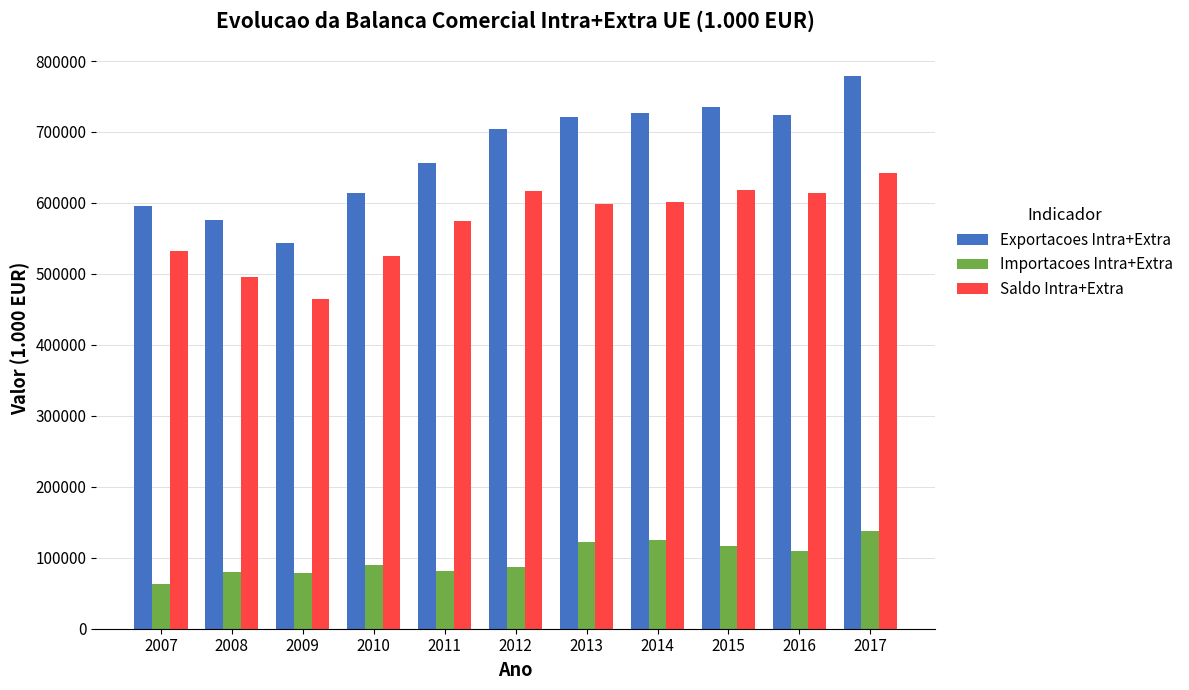

The Importacoes Intra+Extra series shows 13535.0 at 2007. True or false?

False